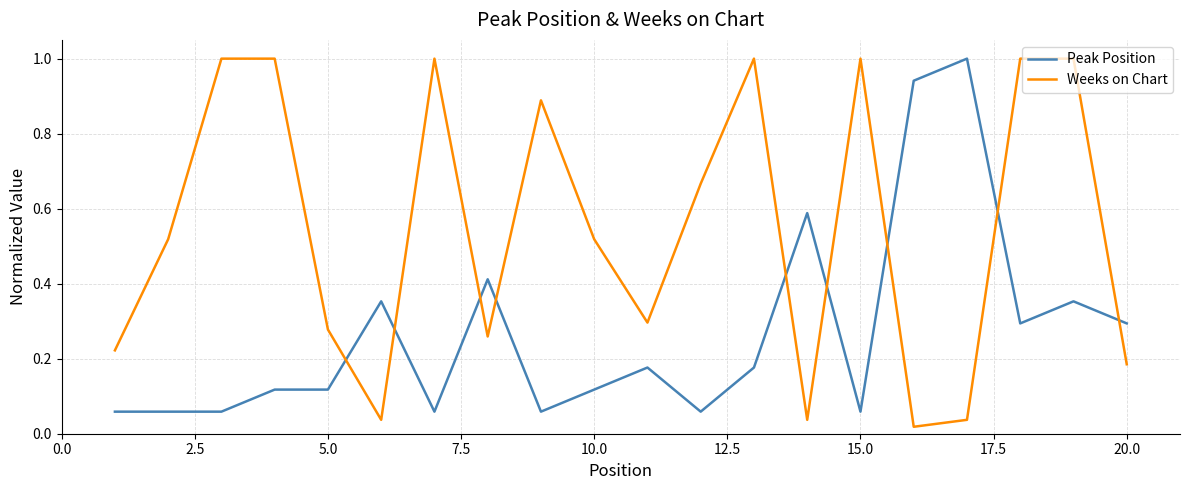

What is the highest value of the Weeks on Chart series?

1.0